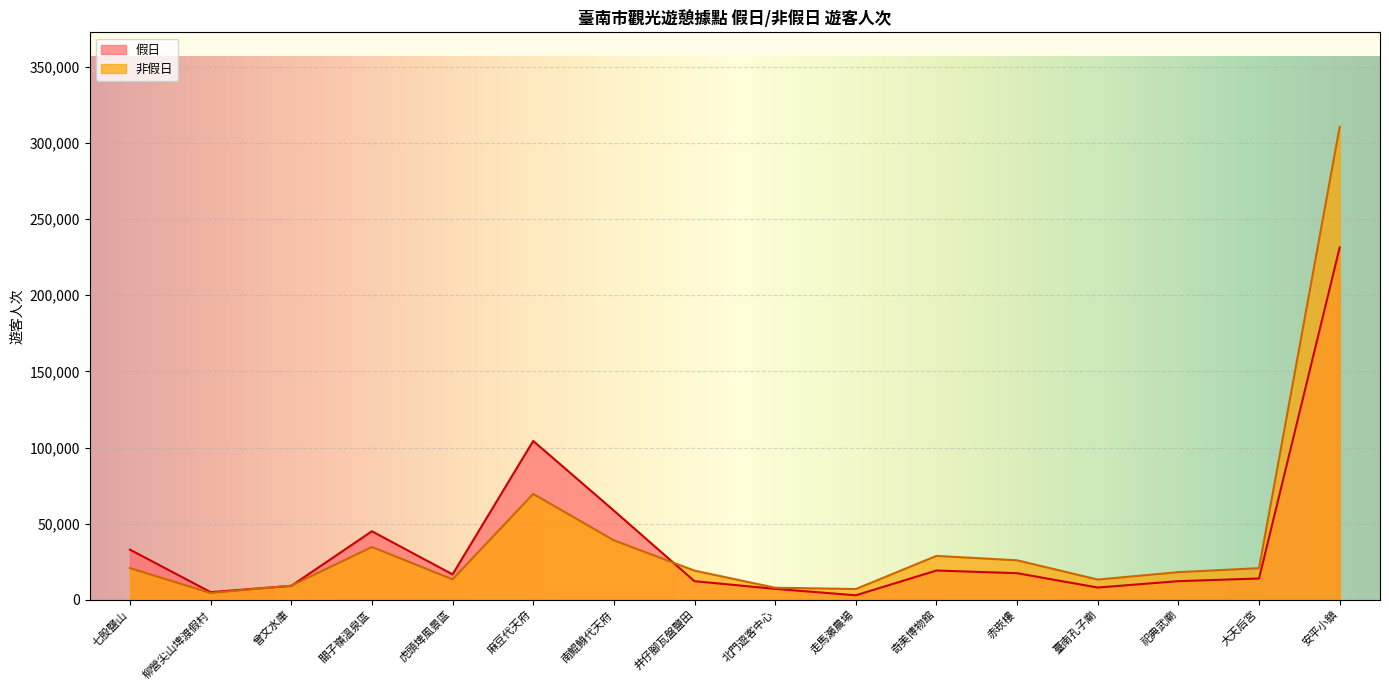

Is the value of 假日 at 曾文水庫 greater than the value of 非假日 at 大天后宮?

No